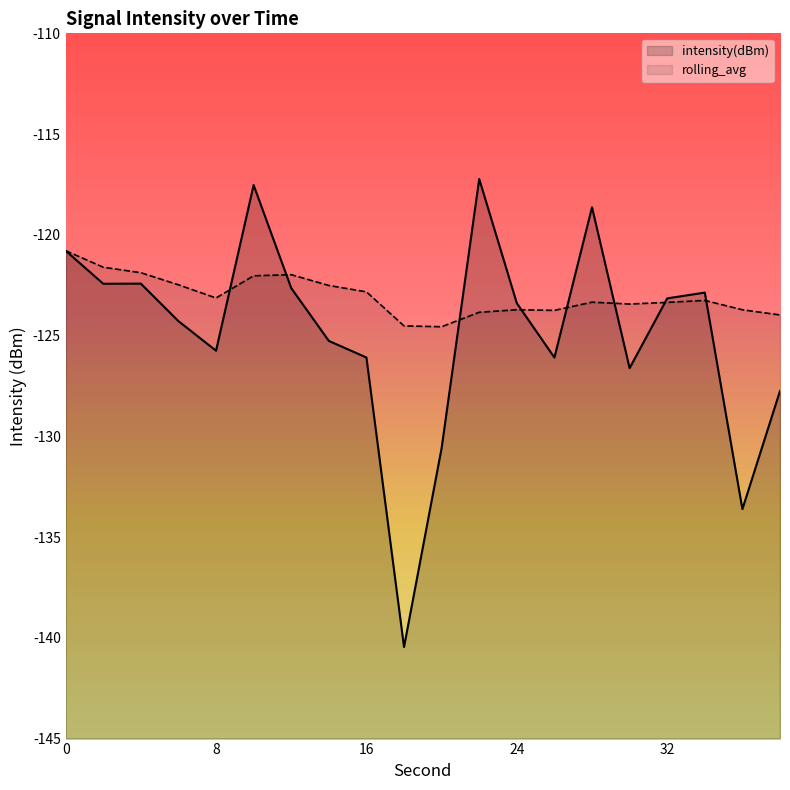

At how many categories does at least one series exceed -128?

20